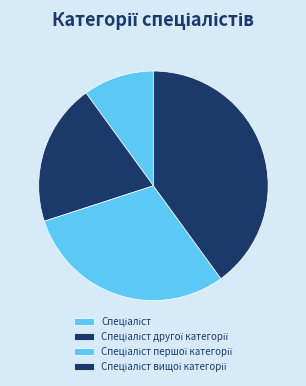

Is there a majority slice in this chart?

No